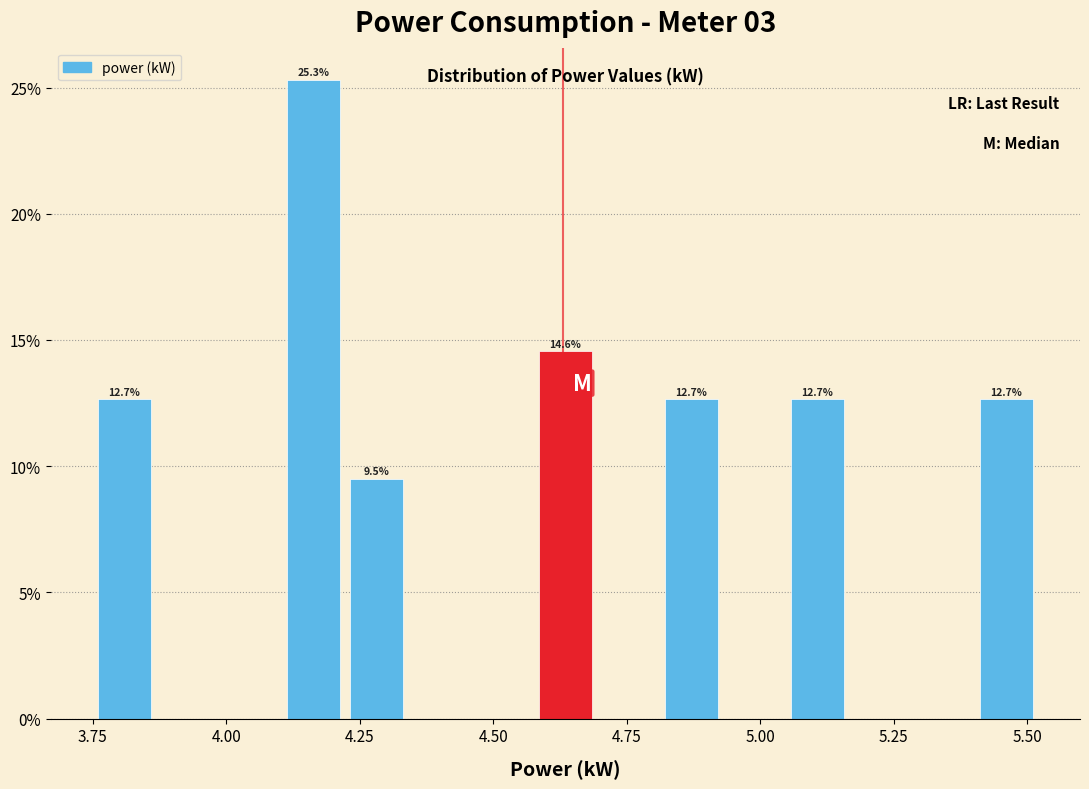

Around what value on the x-axis is the tallest bar? Give the approximate position of its centre, as read against the axis.

4.15